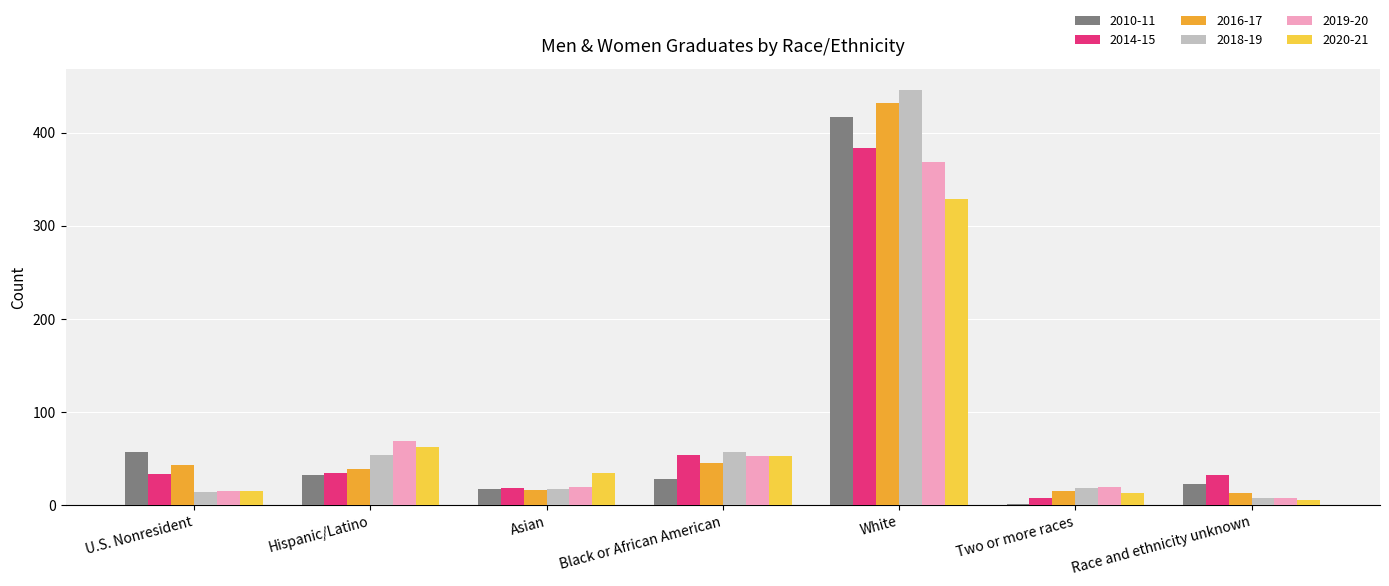

What is the sum of the 2014-15 values at Asian and White?

401